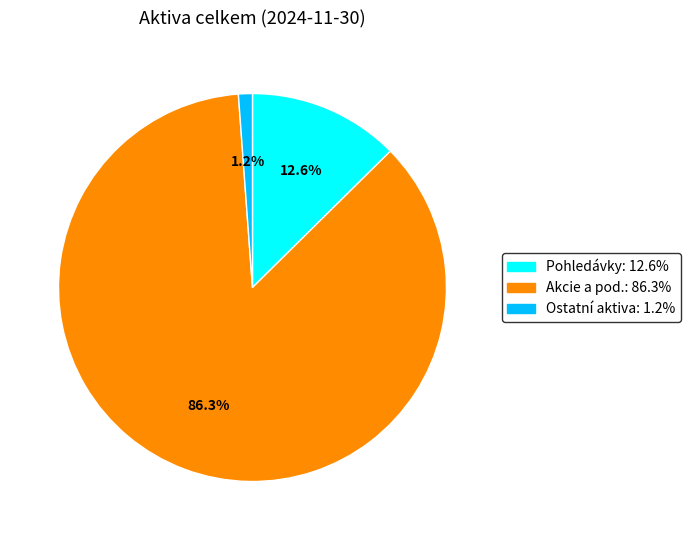

Is there a majority slice in this chart?

Yes